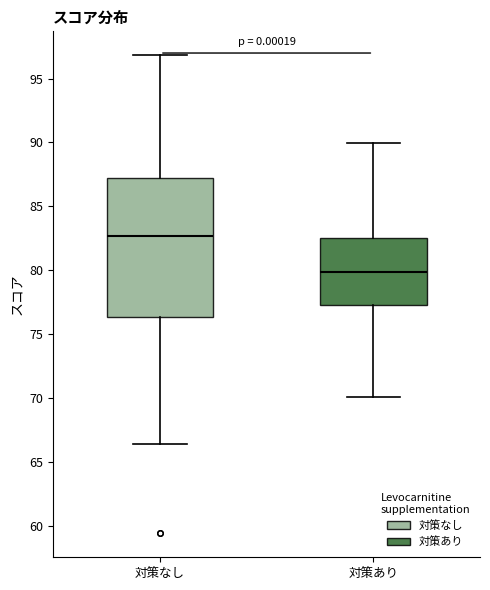

Where is the upper edge of the box for 対策あり on the y-axis? The values are not printed on the chart, so give them approximately, as read against the axis.

82.5